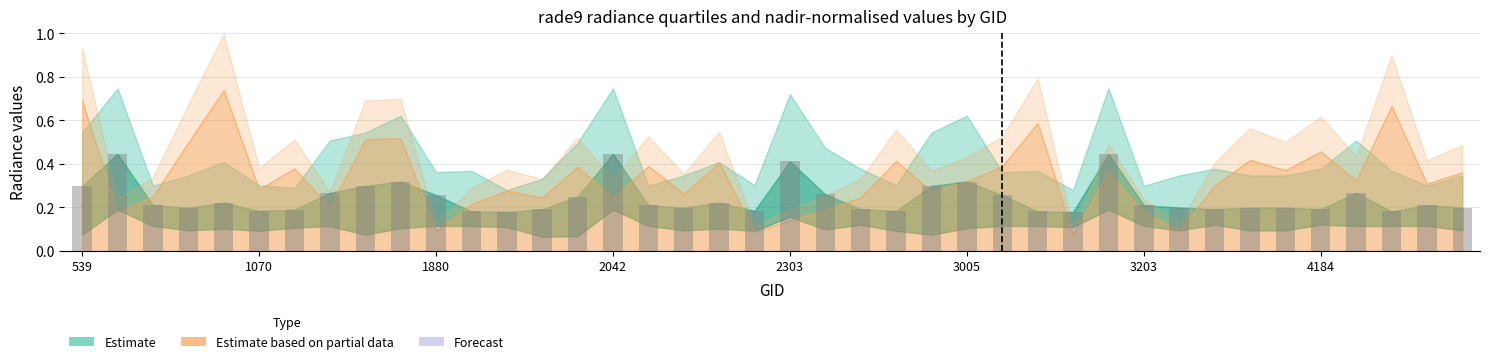

Count the values in the range 0 to 1.

40